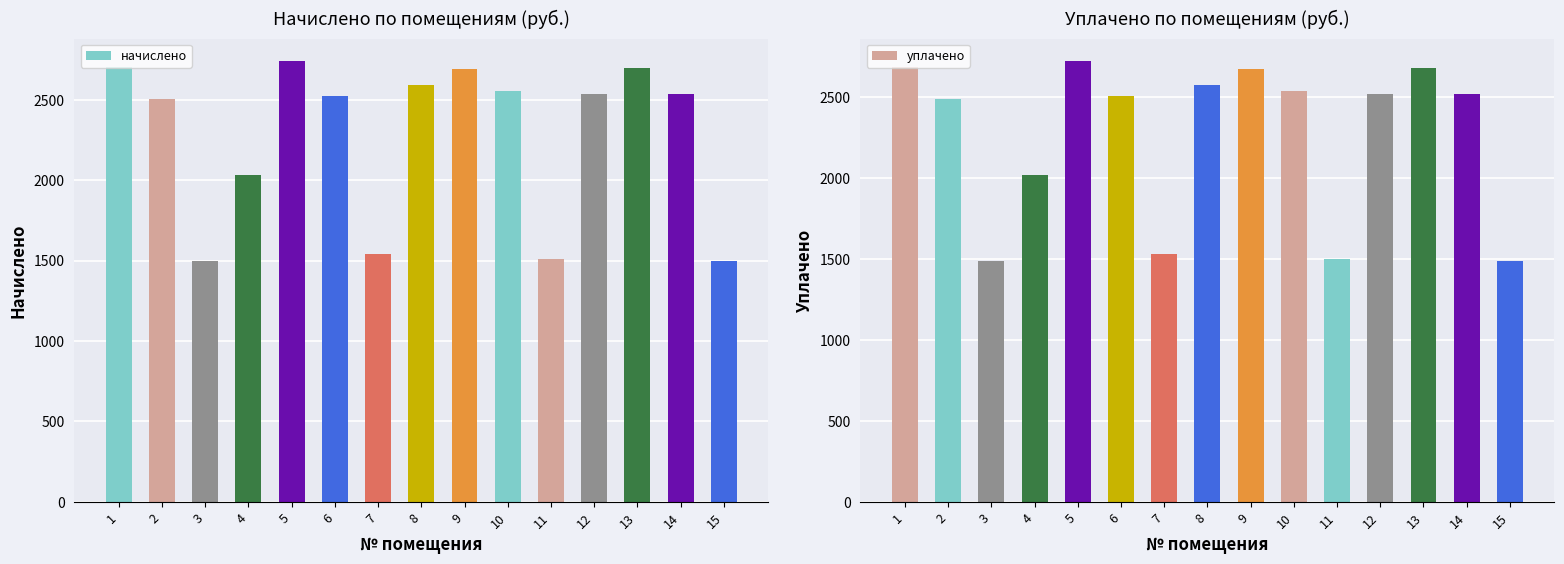

Is it true that уплачено equals 2672.7 at 9?

True